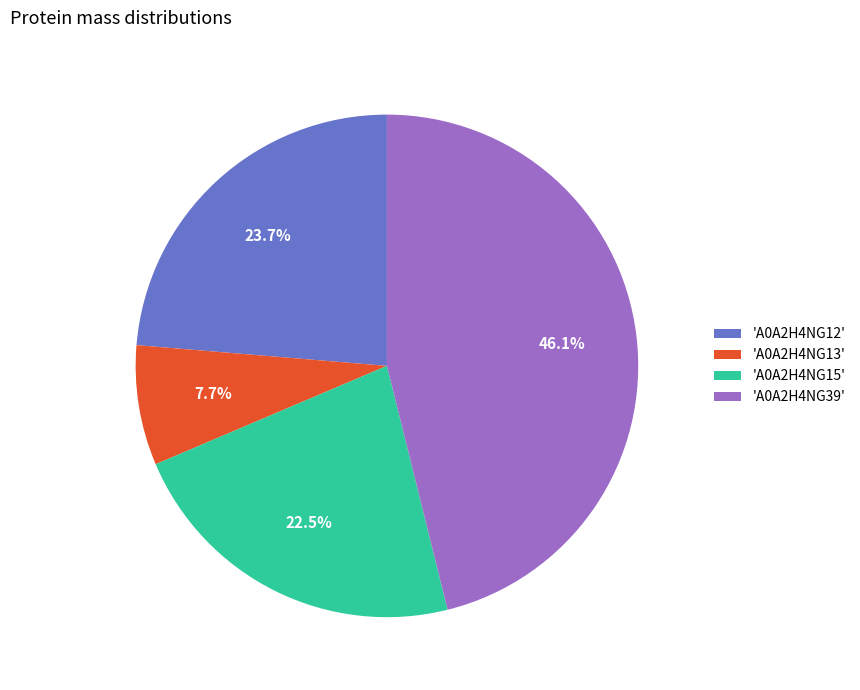

Which category has the smallest portion of the pie?

'A0A2H4NG13'